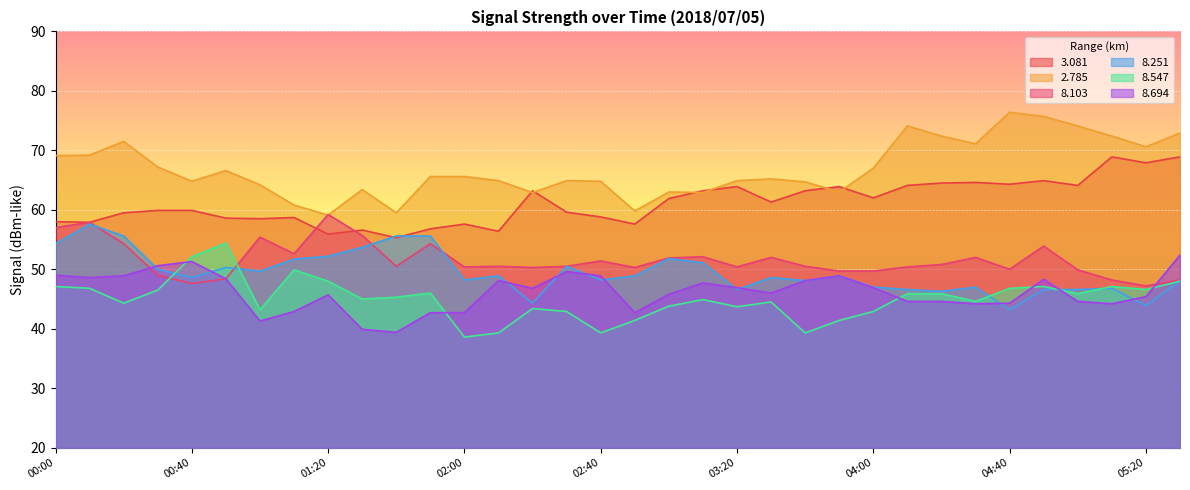

What are all the series names shown in the legend?

3.081, 2.785, 8.103, 8.251, 8.547, 8.694